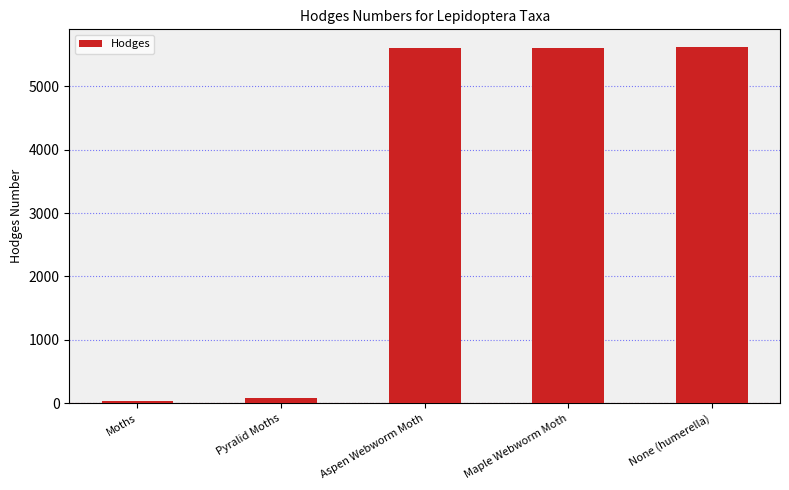

What is the approximate value at Moths?

29.0